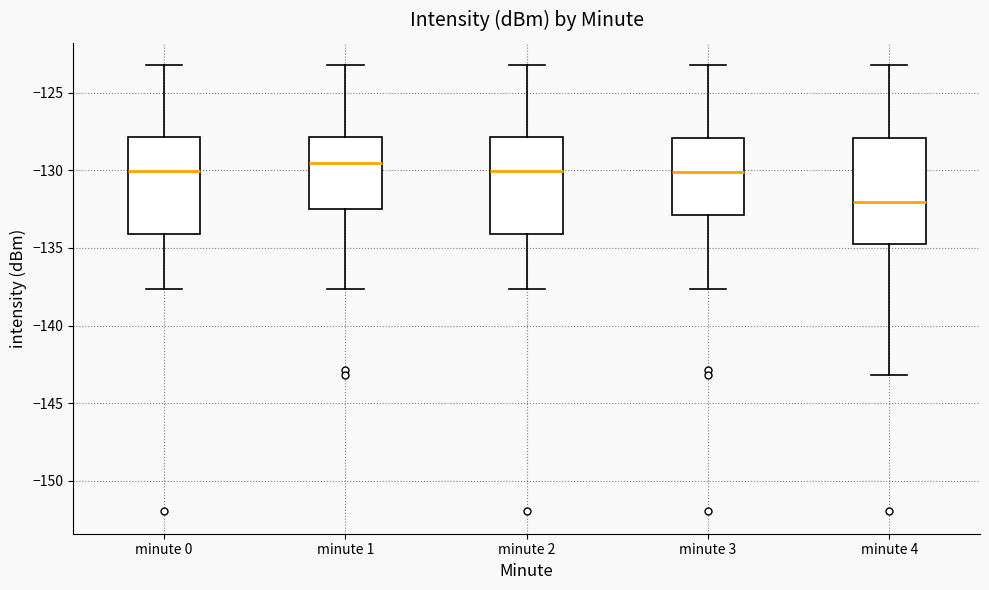

Which box has the lowest median line?

minute 4